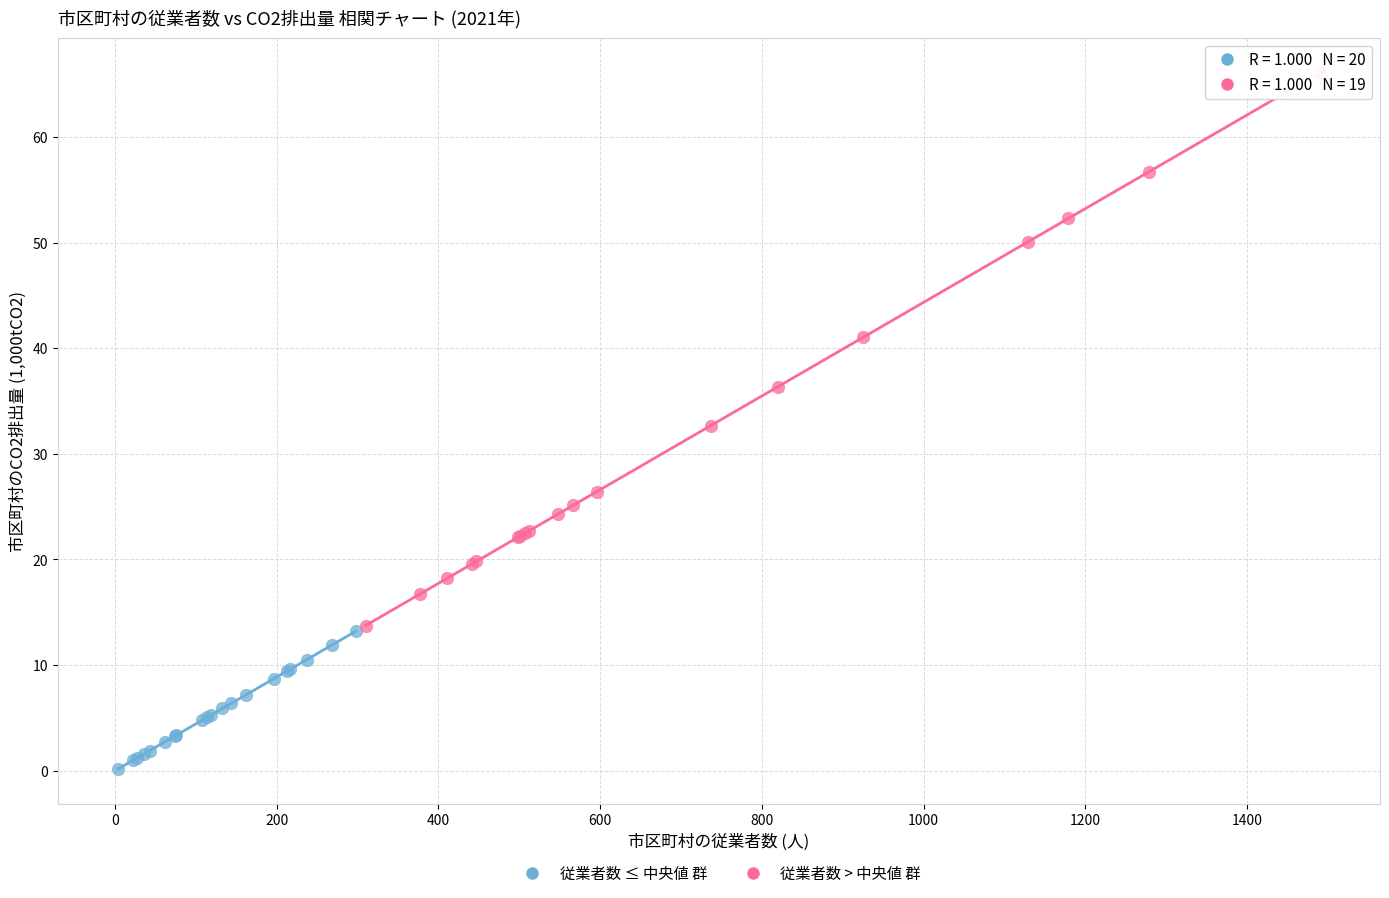

Which series has the largest Y range (max minus min)?

従業者数 > 中央値 群